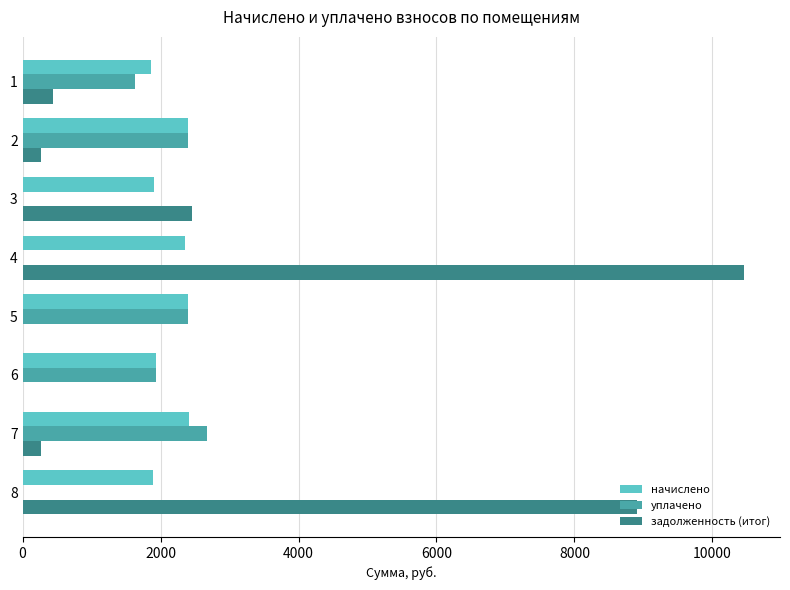

Which series changed the most between 4 and 7?

задолженность (итог)